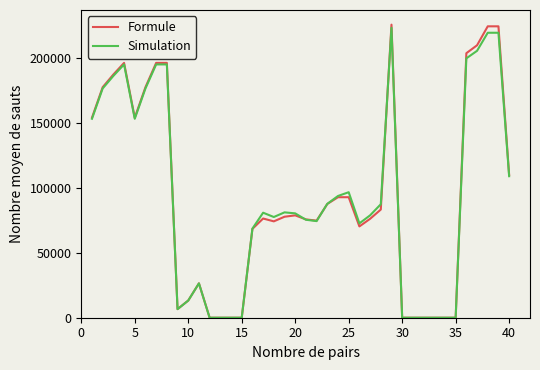

What is the maximum value for Formule?

226074.7